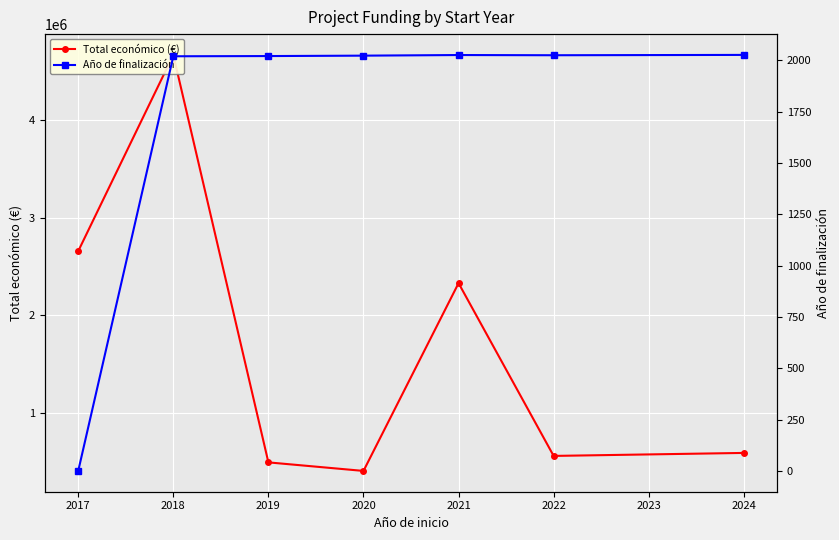

True or false: Total económico (€) and Año de finalización cross at least once.

False